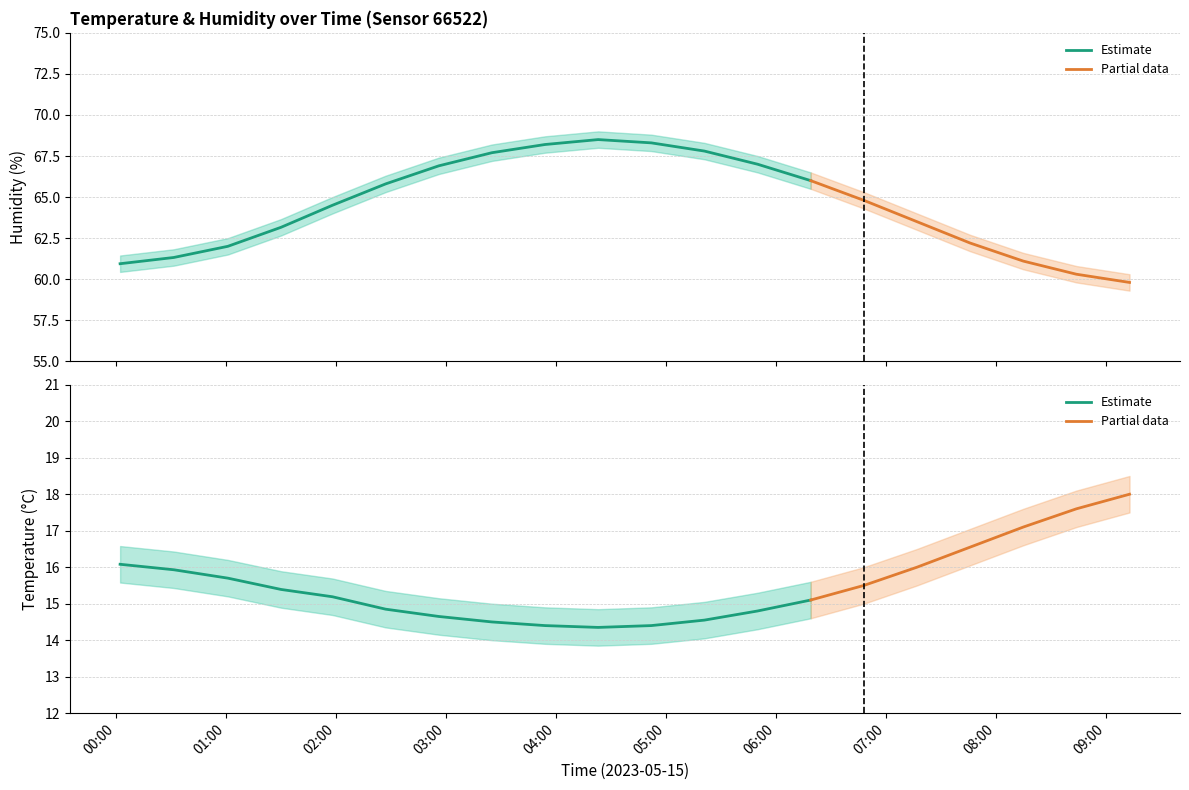

What is the label of the 16th point from the left?

07:17